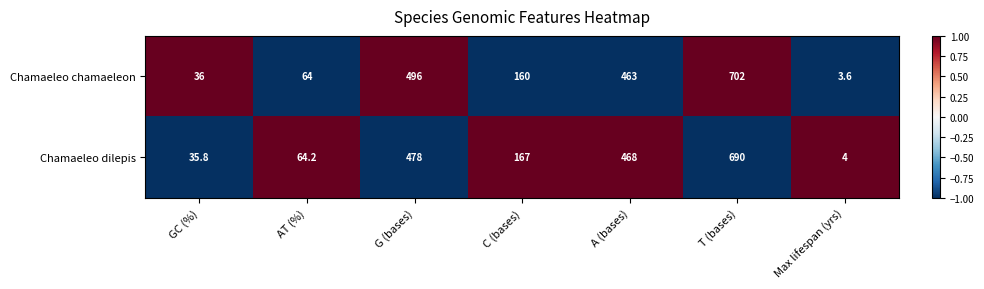

Which series has the largest range (max minus min)?

Chamaeleo chamaeleon